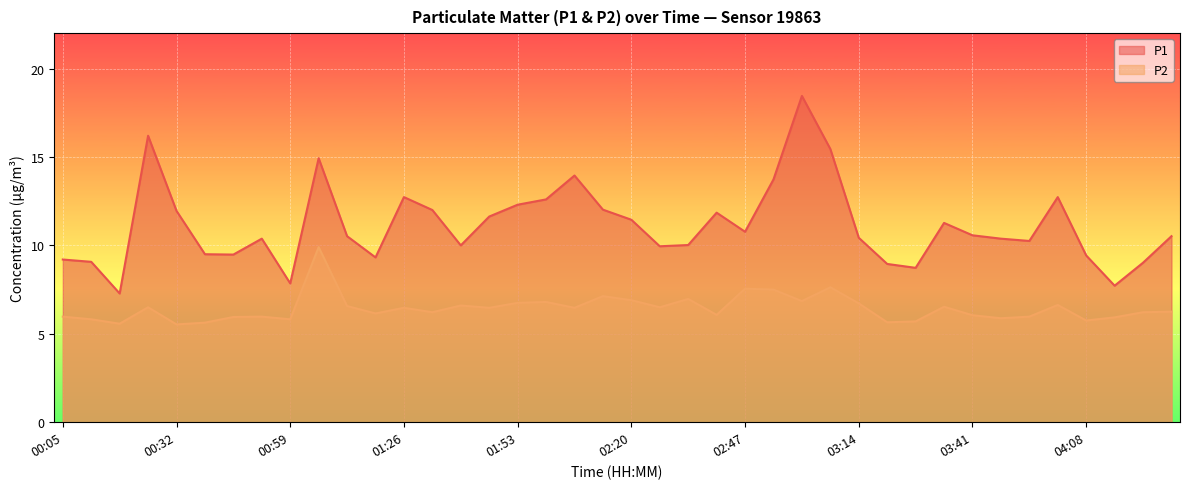

The P1 series shows 9.1 at 00:12. True or false?

True